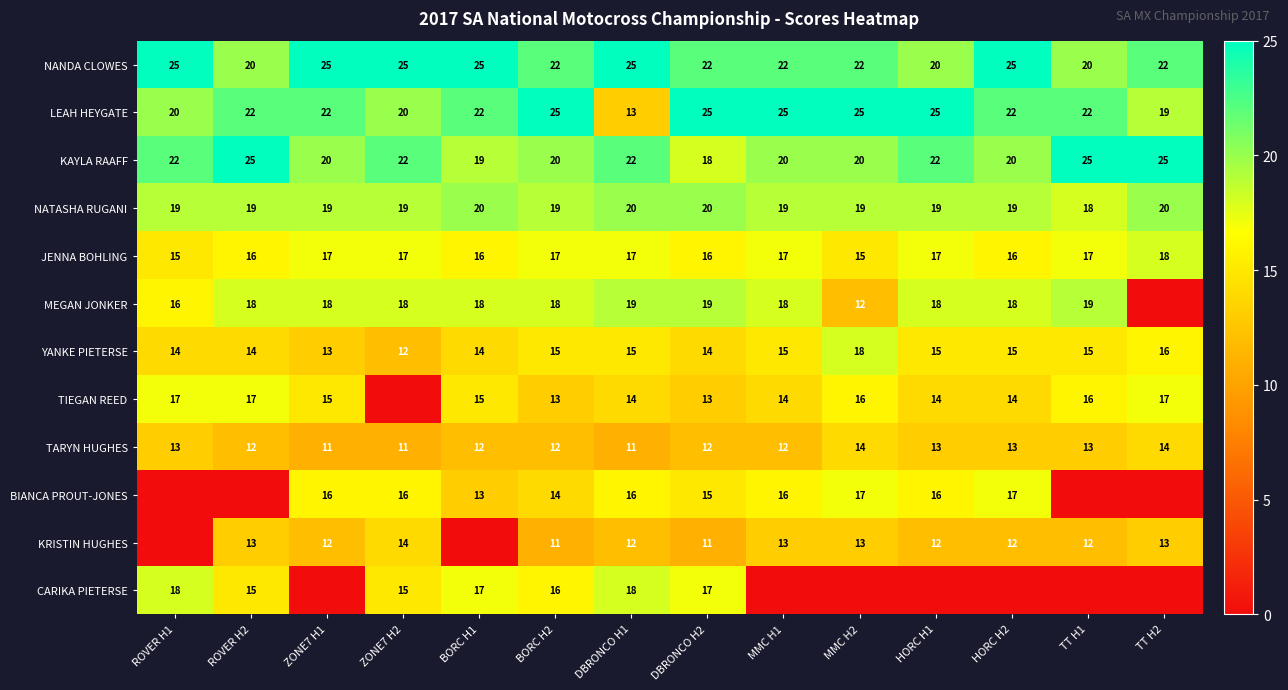

True or false: TIEGAN REED has a value of 5 at MMC H2.

False